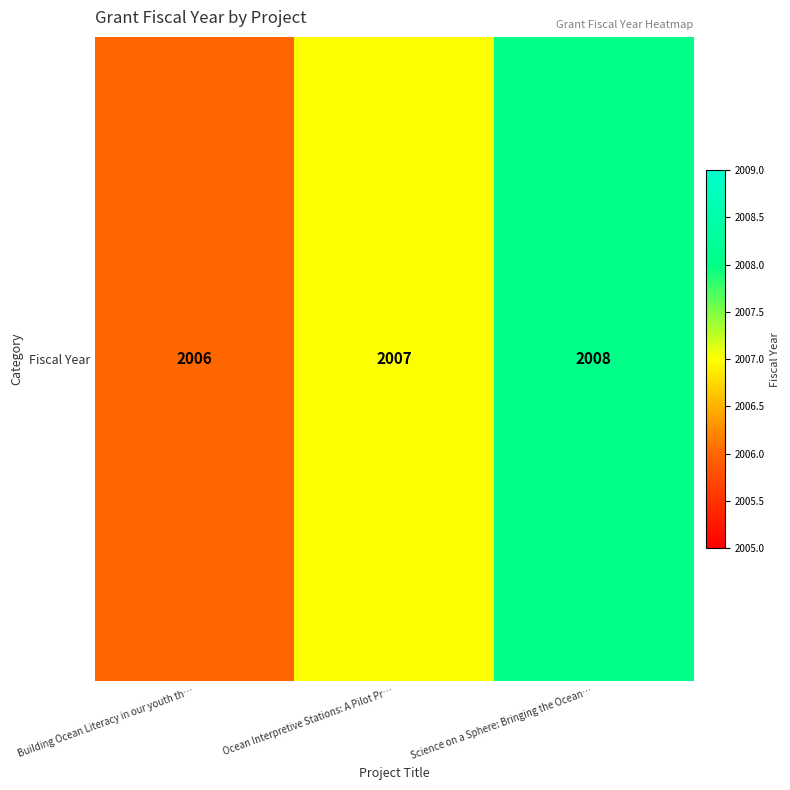

True or false: the data shows 2007 at Ocean Interpretive Stations: A Pilot Pr….

True